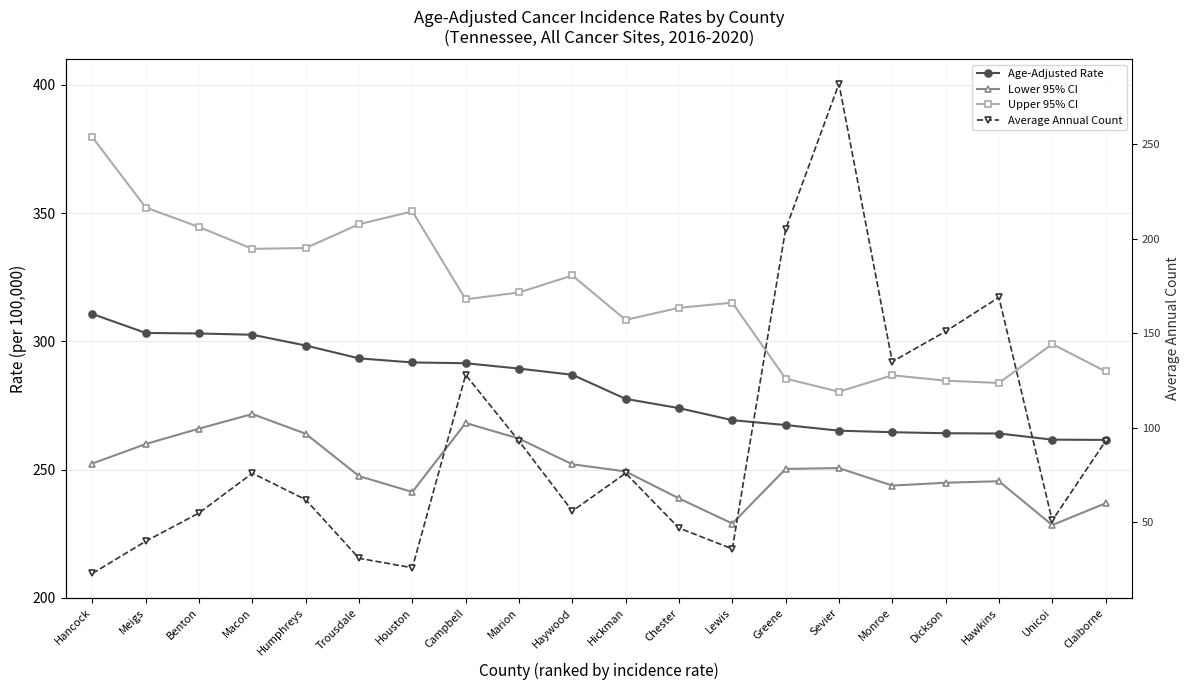

Reading right to left, extract all data points from this chart.

Age-Adjusted Rate: Claiborne=261.6	Unicoi=261.7	Hawkins=264.1	Dickson=264.2	Monroe=264.6	Sevier=265.2	Greene=267.4	Lewis=269.3	Chester=274.0	Hickman=277.6	Haywood=287.0	Marion=289.4	Campbell=291.5	Houston=291.8	Trousdale=293.4	Humphreys=298.4	Macon=302.6	Benton=303.1	Meigs=303.3	Hancock=310.7
Lower 95% CI: Claiborne=236.9	Unicoi=228.4	Hawkins=245.5	Dickson=244.9	Monroe=243.8	Sevier=250.6	Greene=250.3	Lewis=229.0	Chester=238.8	Hickman=249.3	Haywood=252.1	Marion=262.1	Campbell=268.2	Houston=241.3	Trousdale=247.5	Humphreys=264.0	Macon=271.7	Benton=266.0	Meigs=260.0	Hancock=252.4
Upper 95% CI: Claiborne=288.3	Unicoi=299.0	Hawkins=283.8	Dickson=284.7	Monroe=286.8	Sevier=280.4	Greene=285.5	Lewis=315.1	Chester=313.1	Hickman=308.4	Haywood=325.7	Marion=319.1	Campbell=316.4	Houston=350.7	Trousdale=345.7	Humphreys=336.4	Macon=336.1	Benton=344.6	Meigs=352.2	Hancock=379.6
Average Annual Count: Claiborne=93.0	Unicoi=51.0	Hawkins=169.0	Dickson=151.0	Monroe=135.0	Sevier=282.0	Greene=205.0	Lewis=36.0	Chester=47.0	Hickman=76.0	Haywood=56.0	Marion=93.0	Campbell=128.0	Houston=26.0	Trousdale=31.0	Humphreys=62.0	Macon=76.0	Benton=55.0	Meigs=40.0	Hancock=23.0